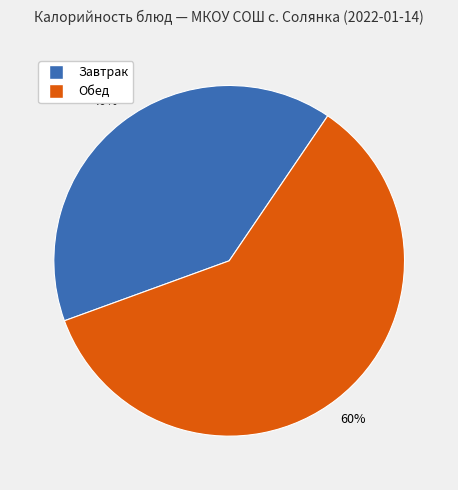

How many segments does this pie chart have?

2